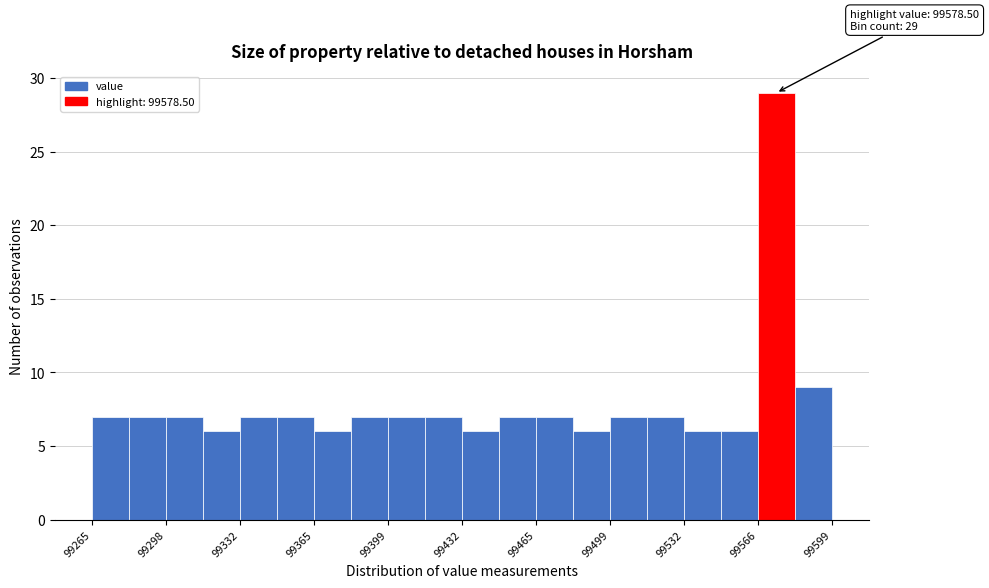

Read against the x-axis, roughly where is the centre of the tallest bar?

99575